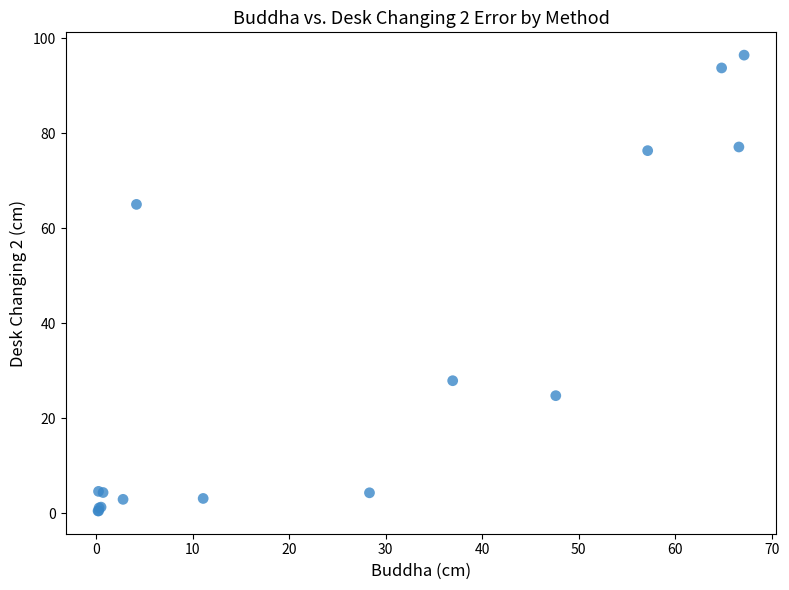

What Y value in the scatter plot is closest to 48?

65.0